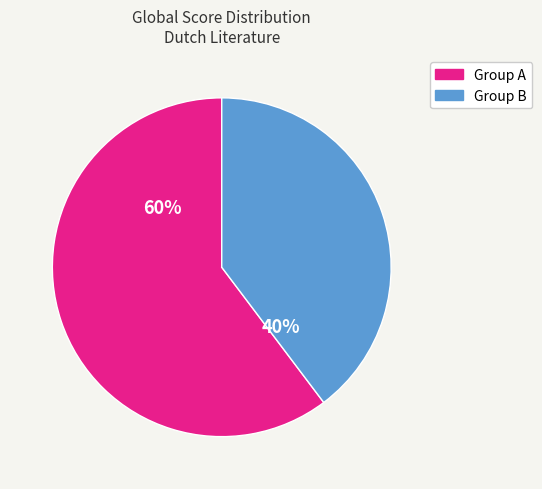

To the nearest percent, what is the average slice percentage?

50%